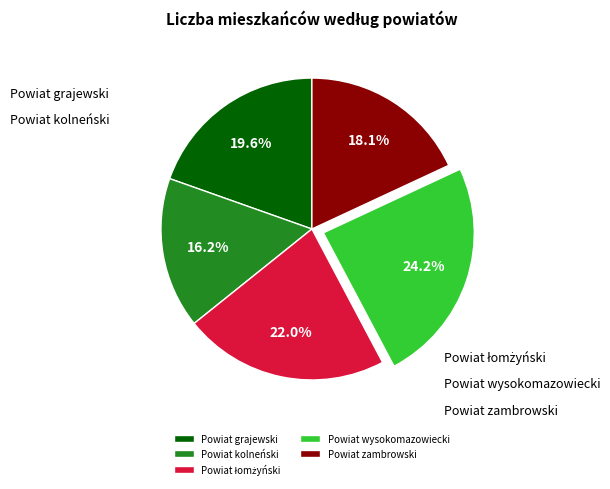

The Powiat grajewski slice represents 13% of the pie. True or false?

False